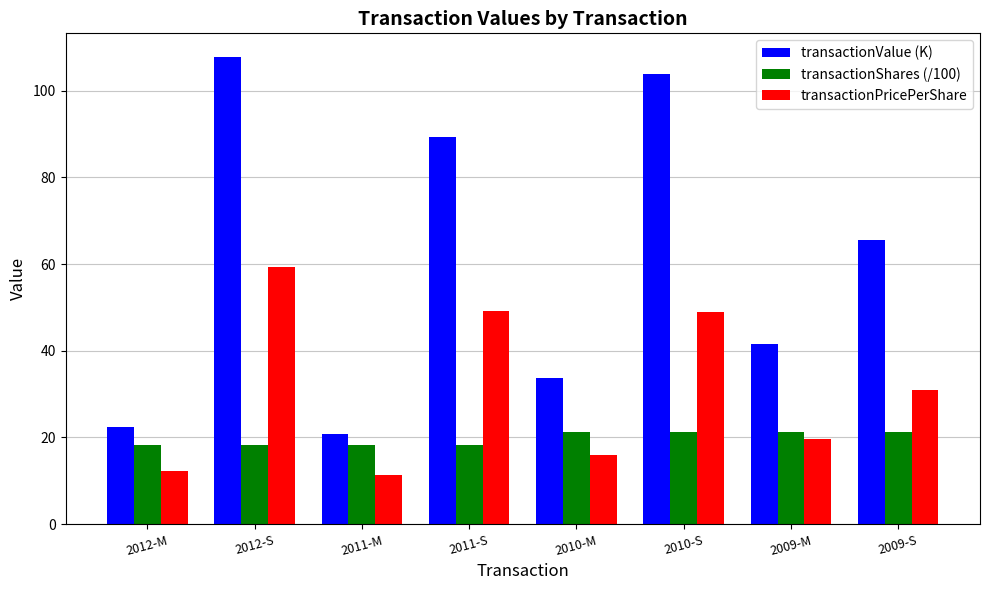

What is the average value of the transactionPricePerShare series?

30.9